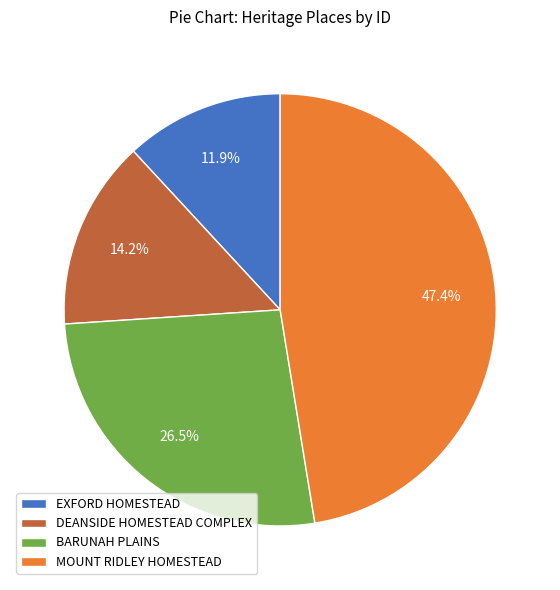

What percentage is the MOUNT RIDLEY HOMESTEAD slice, to the nearest percent?

47%